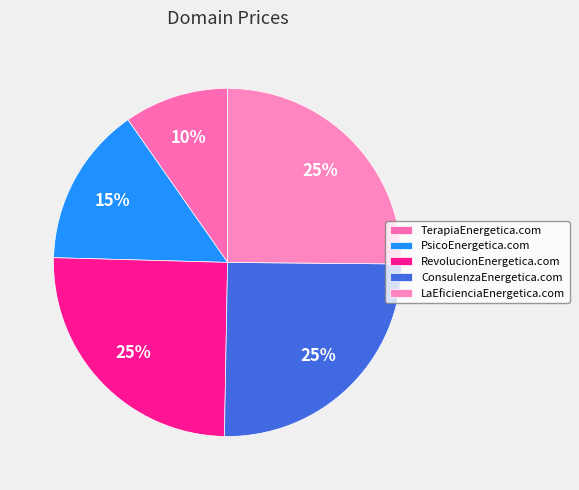

How many slices are in this pie chart?

5